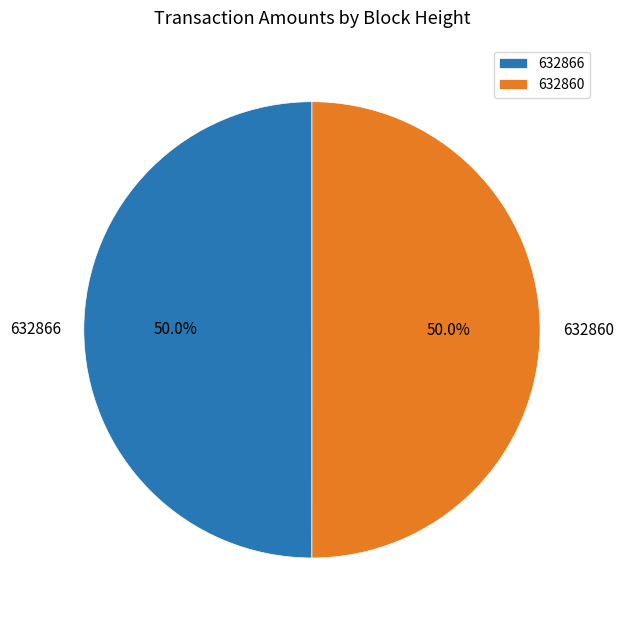

How many segments does this pie chart have?

2